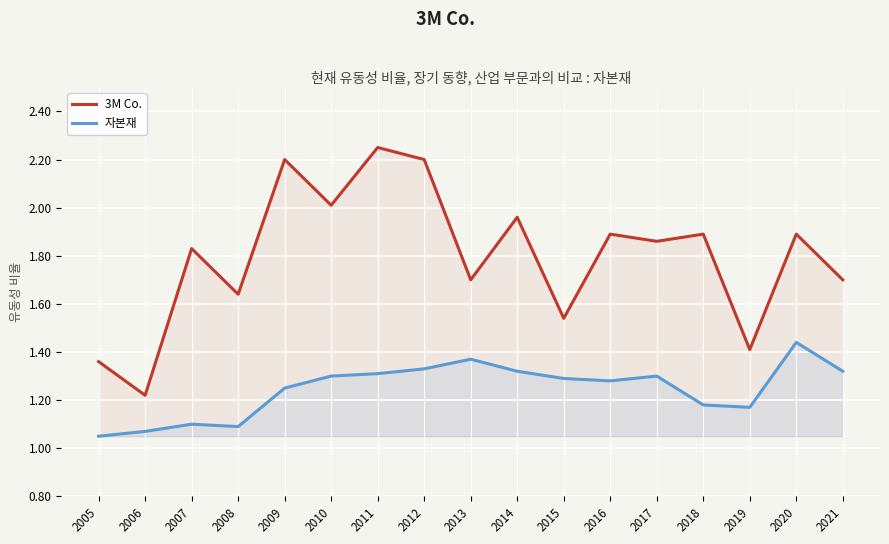

What is the total value across all series at 2015?

2.8